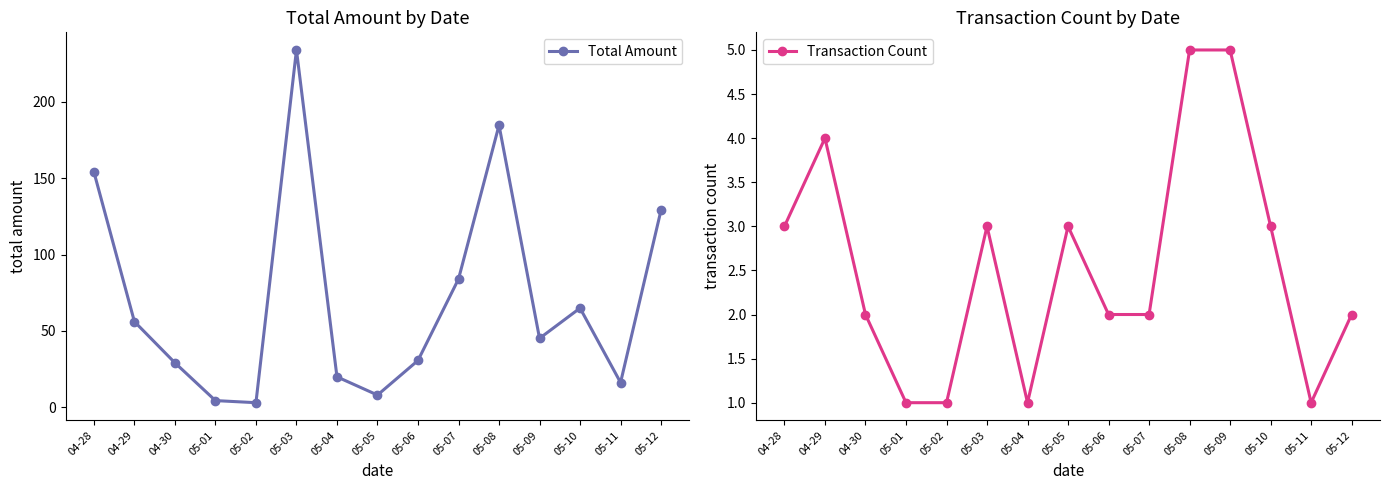

Reading left to right, extract all data points from this chart.

Total Amount: 04-28=154.2	04-29=56.1	04-30=29.1	05-01=4.4	05-02=3.0	05-03=234.0	05-04=19.9	05-05=8.0	05-06=30.7	05-07=84.0	05-08=184.7	05-09=45.1	05-10=64.9	05-11=16.2	05-12=129.2
Transaction Count: 04-28=3.0	04-29=4.0	04-30=2.0	05-01=1.0	05-02=1.0	05-03=3.0	05-04=1.0	05-05=3.0	05-06=2.0	05-07=2.0	05-08=5.0	05-09=5.0	05-10=3.0	05-11=1.0	05-12=2.0